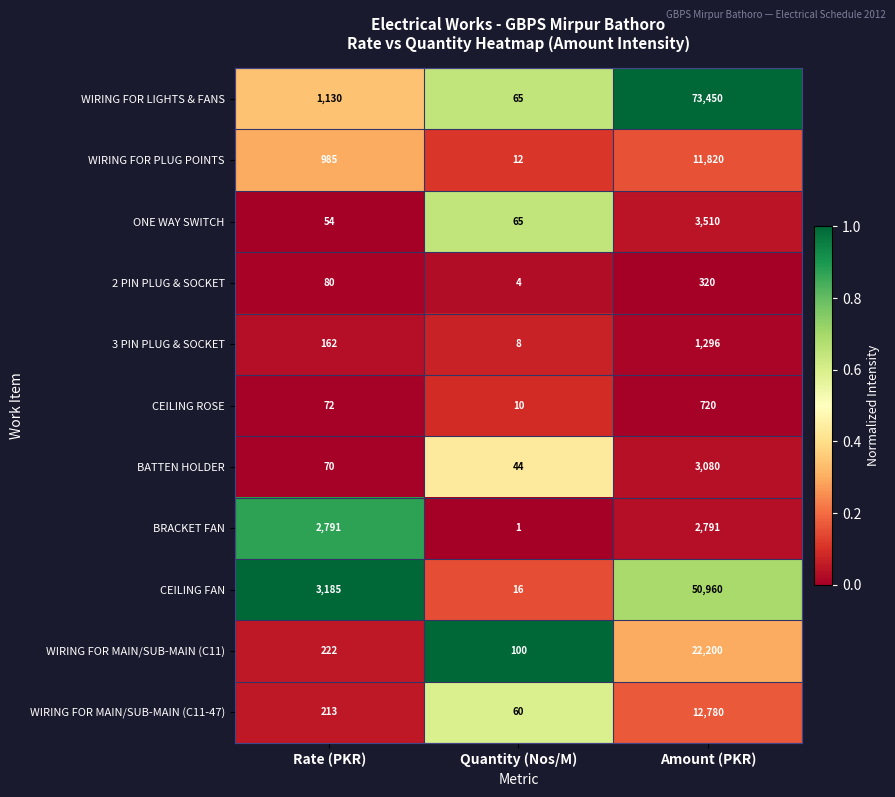

Rank the series at Rate (PKR) from lowest to highest value.

ONE WAY SWITCH, BATTEN HOLDER, CEILING ROSE, 2 PIN PLUG & SOCKET, 3 PIN PLUG & SOCKET, WIRING FOR MAIN/SUB-MAIN (C11-47), WIRING FOR MAIN/SUB-MAIN (C11), WIRING FOR PLUG POINTS, WIRING FOR LIGHTS & FANS, BRACKET FAN, CEILING FAN